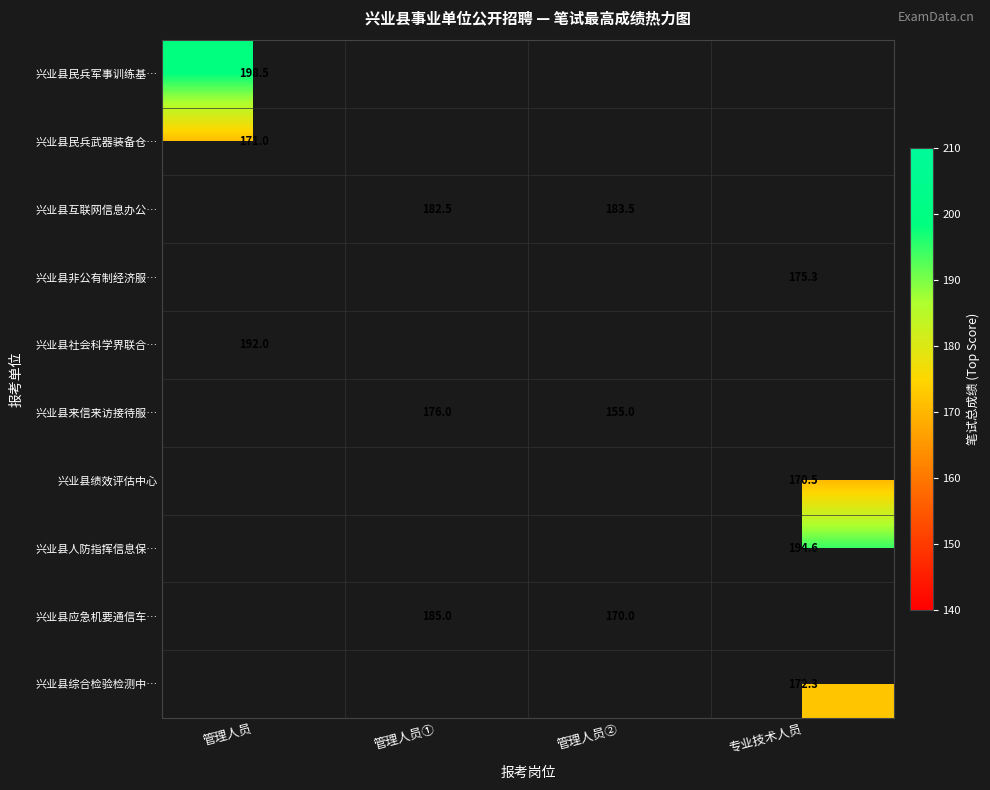

The value of 兴业县应急机要通信车… at 管理人员② is 170.0. True or false?

True